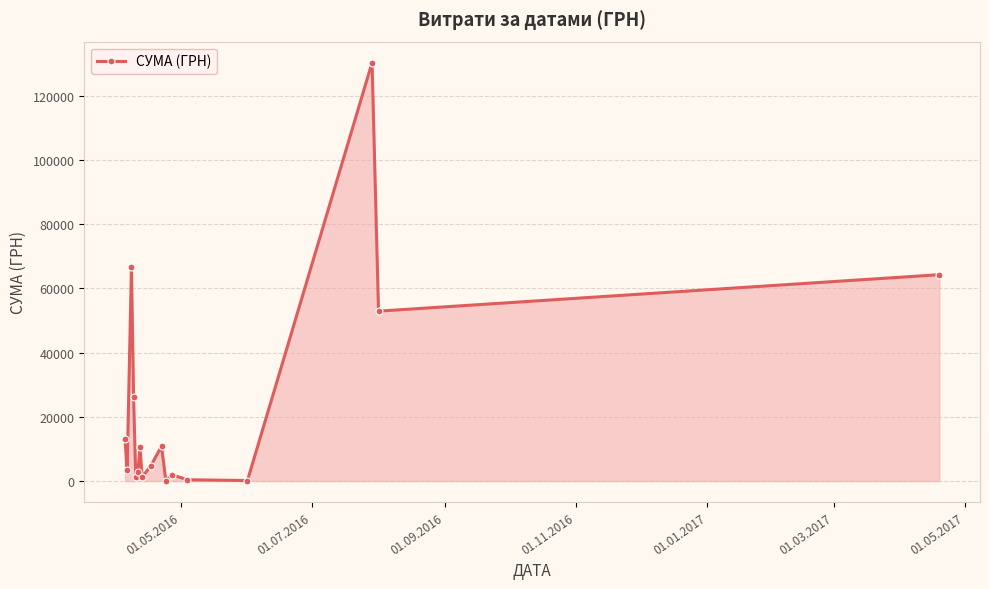

What is the difference between the maximum and minimum values?

130203.7